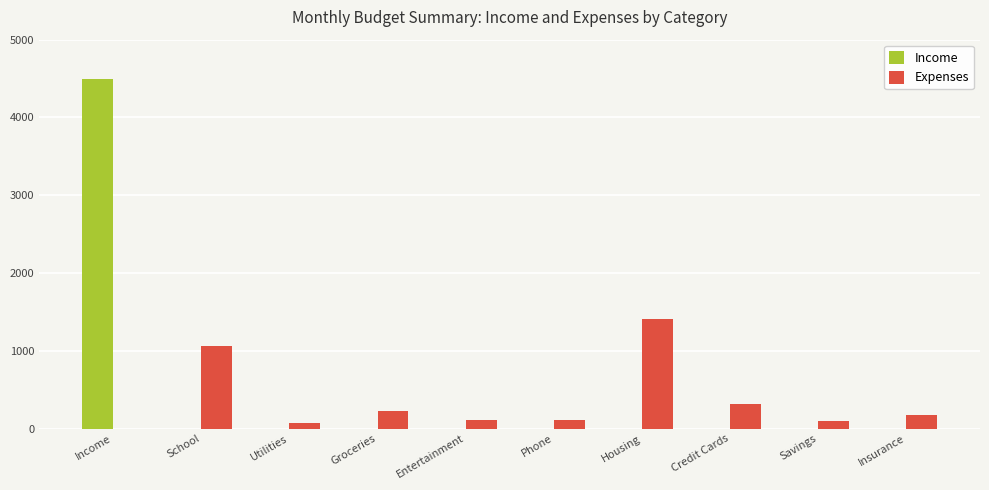

What is the spread (max minus min) of values at Income?

4500